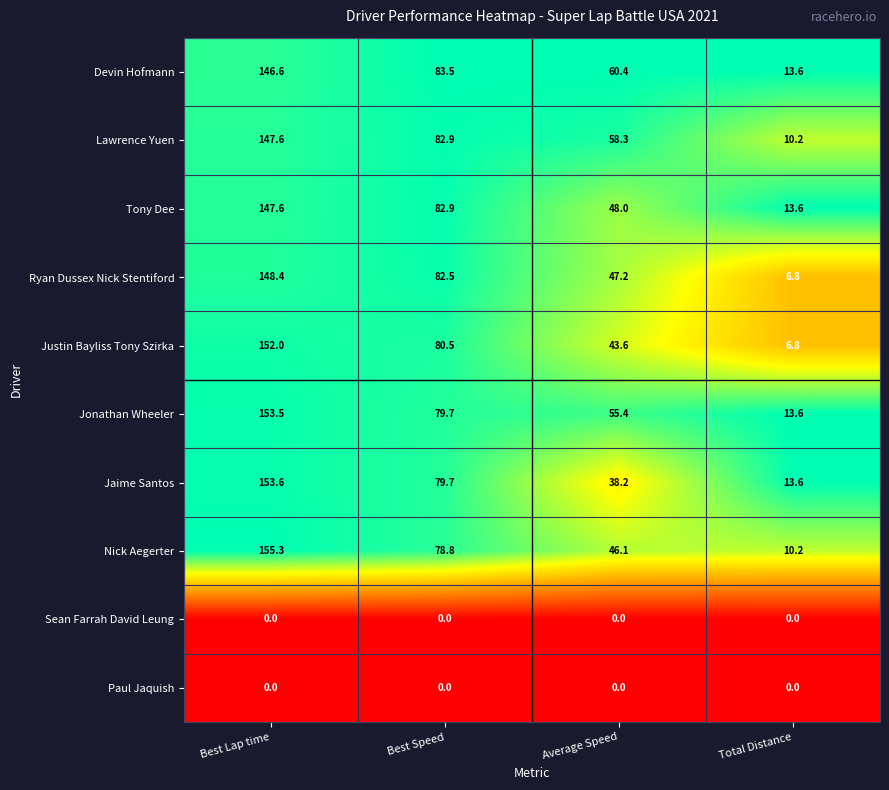

Between Best Lap time and Average Speed, which series saw the biggest shift?

Jaime Santos